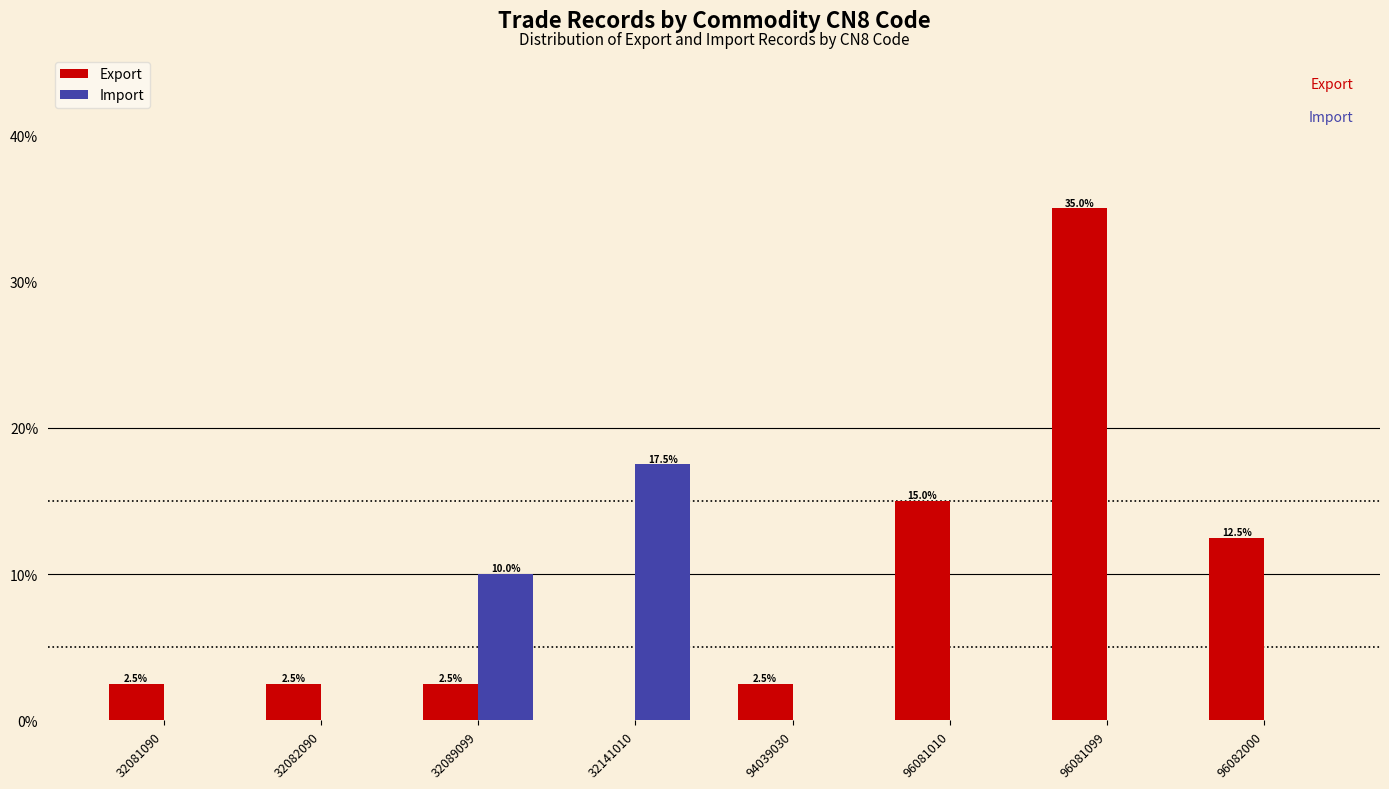

Reading left to right, what are all the values shown in this chart?

Export: 32081090=2.5	32082090=2.5	32089099=2.5	32141010=0.0	94039030=2.5	96081010=15.0	96081099=35.0	96082000=12.5
Import: 32081090=0.0	32082090=0.0	32089099=10.0	32141010=17.5	94039030=0.0	96081010=0.0	96081099=0.0	96082000=0.0